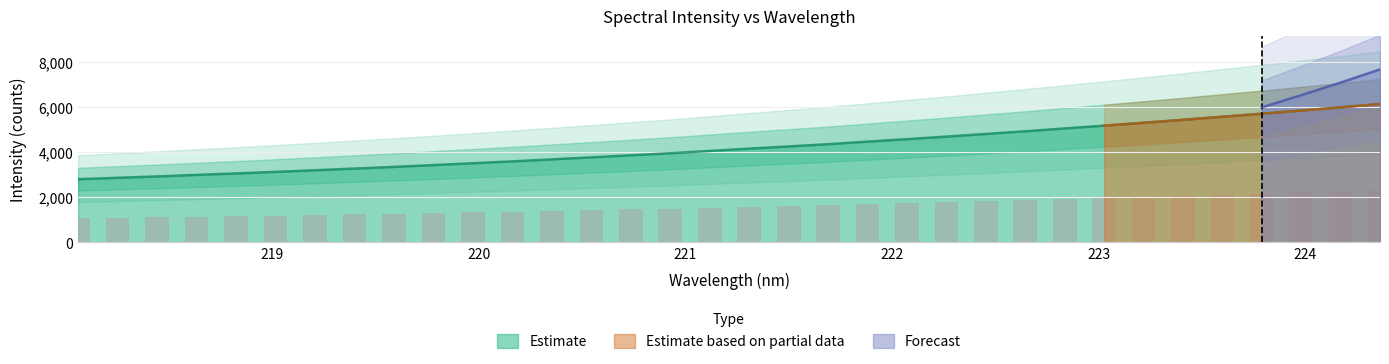

Are the bars grouped side by side (vs. stacked)?

No